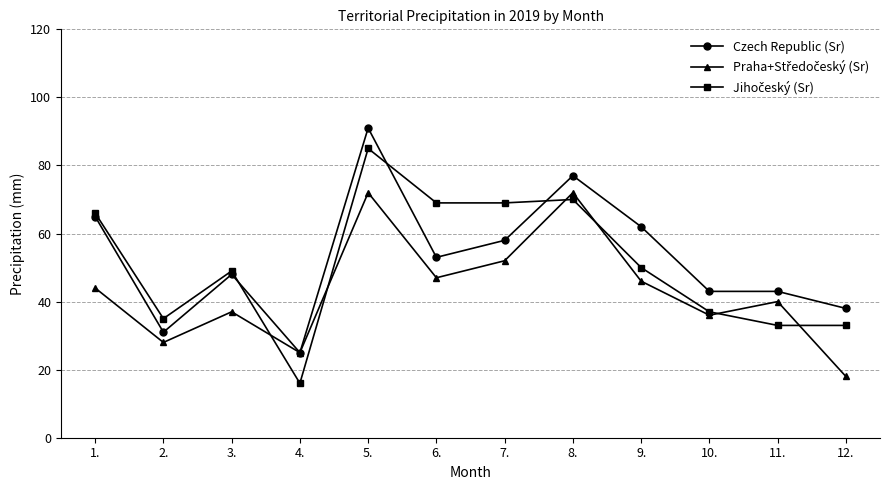

What position from the right is 7.?

6